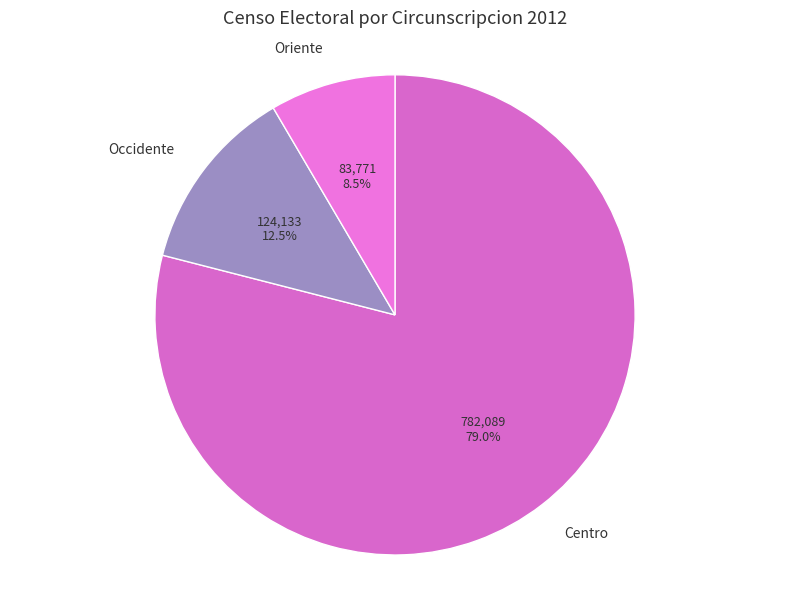

Which has a higher value, Oriente or Occidente?

Occidente